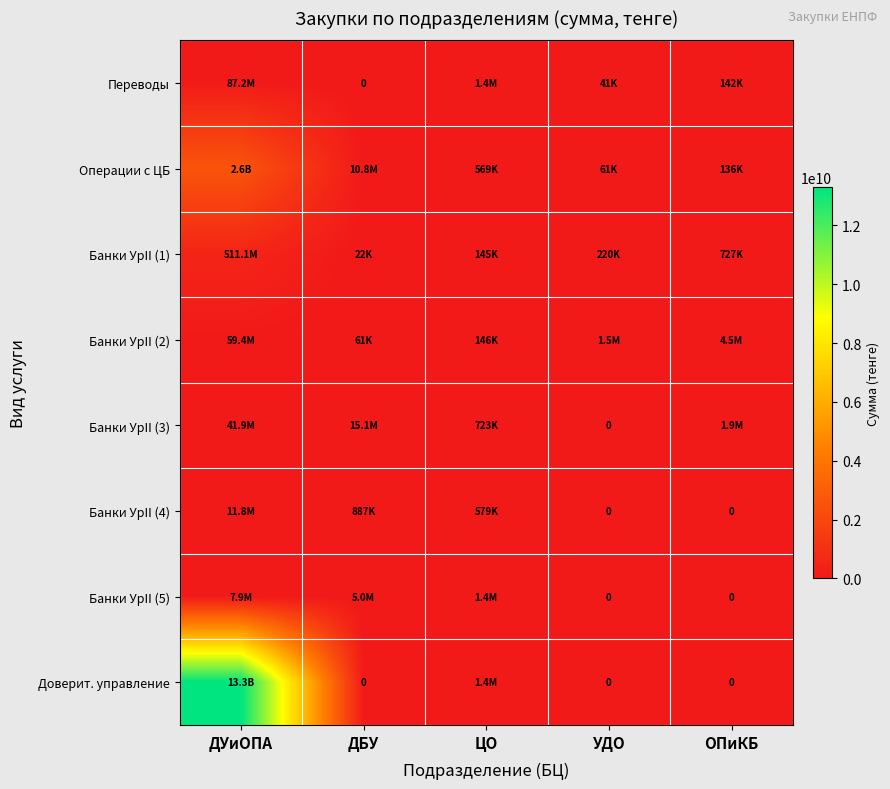

What is the sum of the Банки УрII (5) values at ОПиКБ and ДБУ?

5033477.0